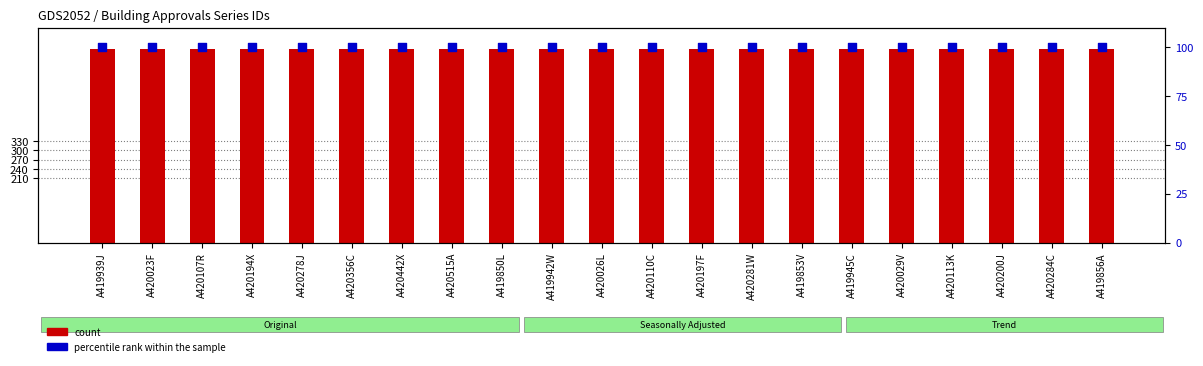

Which series has the widest spread of Y values?

count